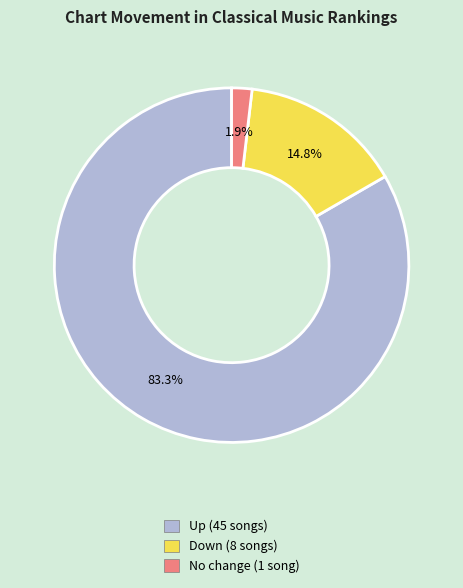

Is there a majority slice in this chart?

Yes